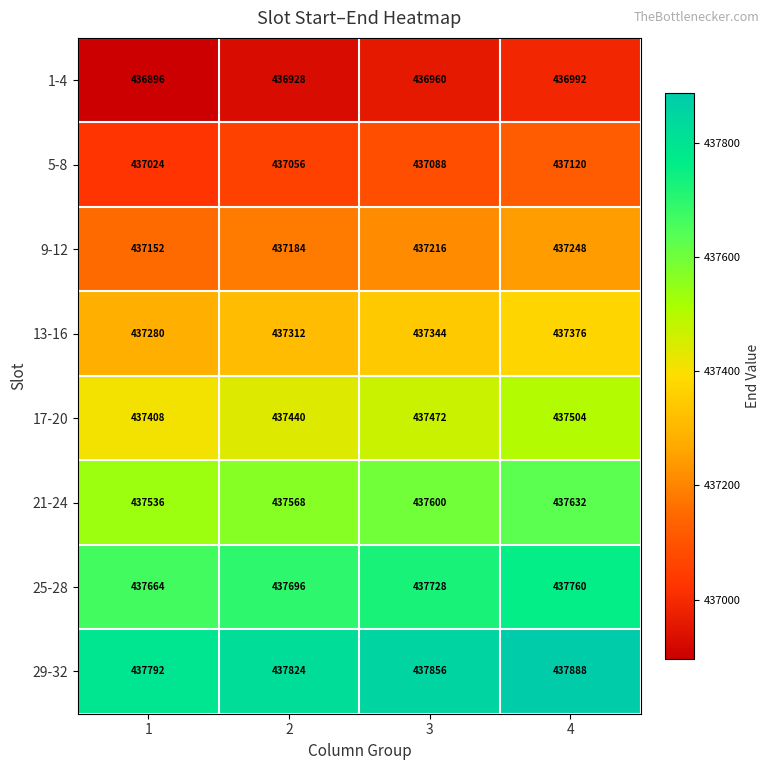

Which label corresponds to the largest value in the chart?

4